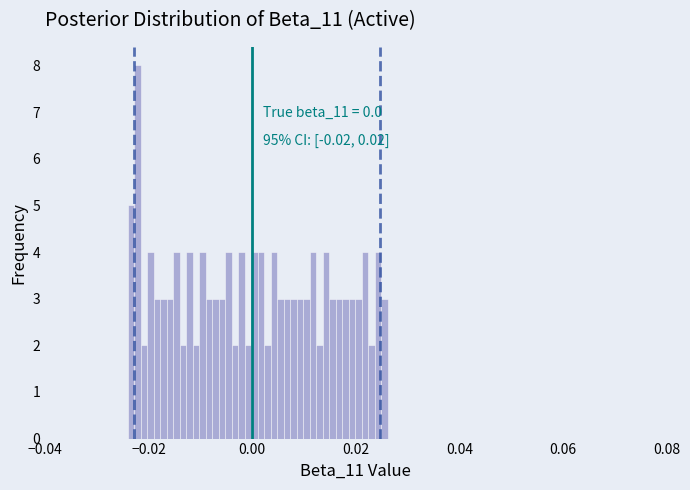

Read against the x-axis, roughly where is the centre of the tallest bar?

-0.022